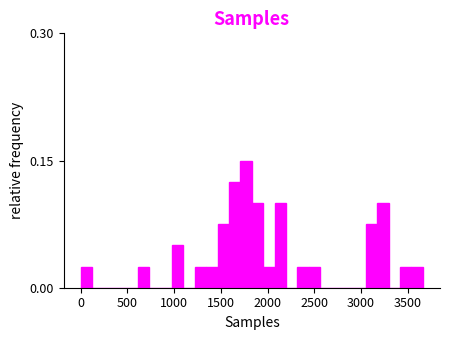

Around what value on the x-axis is the tallest bar? Give the approximate position of its centre, as read against the axis.

1750